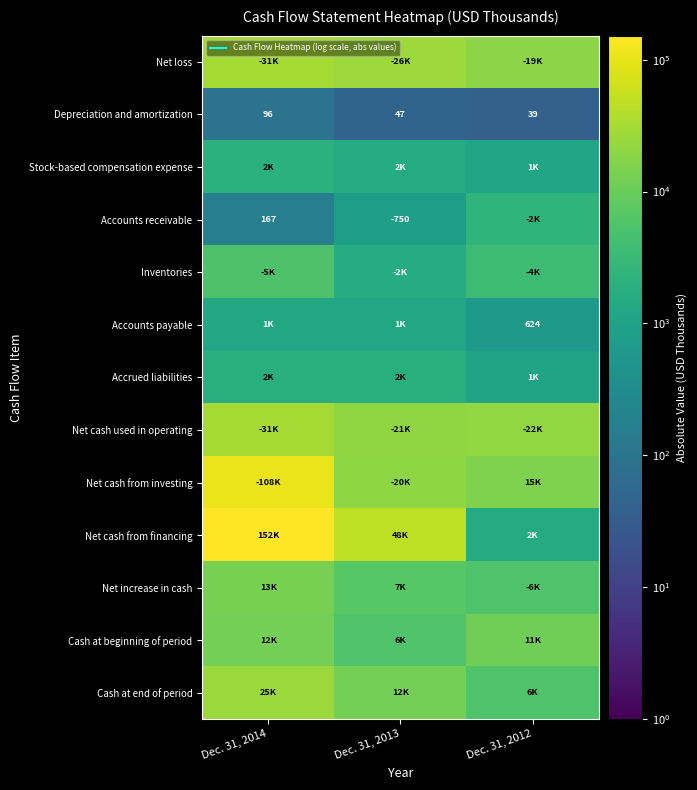

Count the Accounts receivable values in the range 167 to 2427.

3